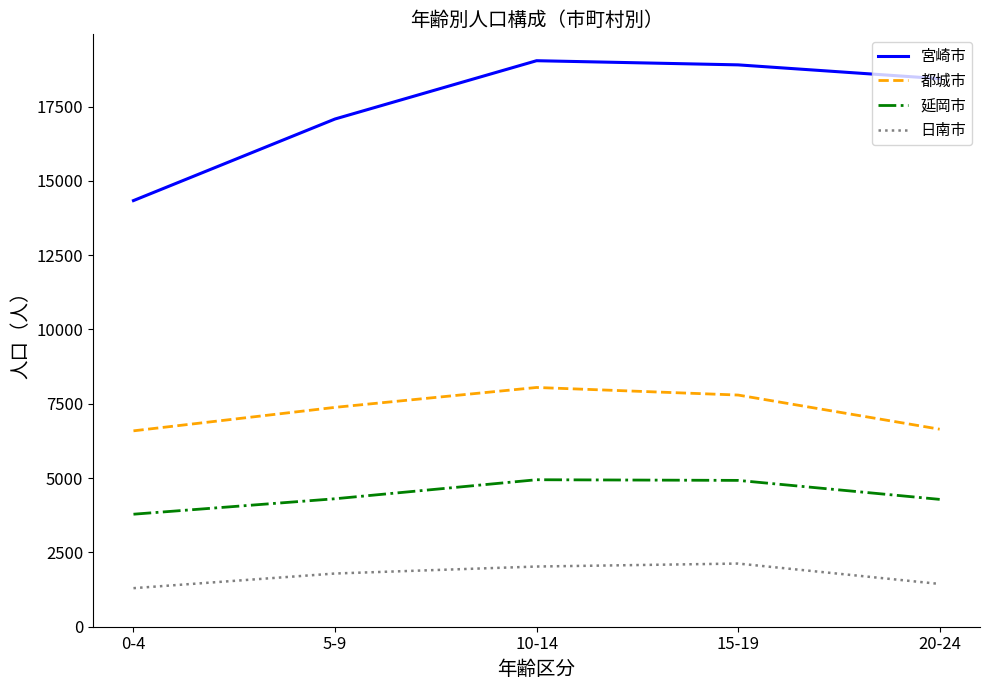

What is the sum of all 延岡市 values?

22242